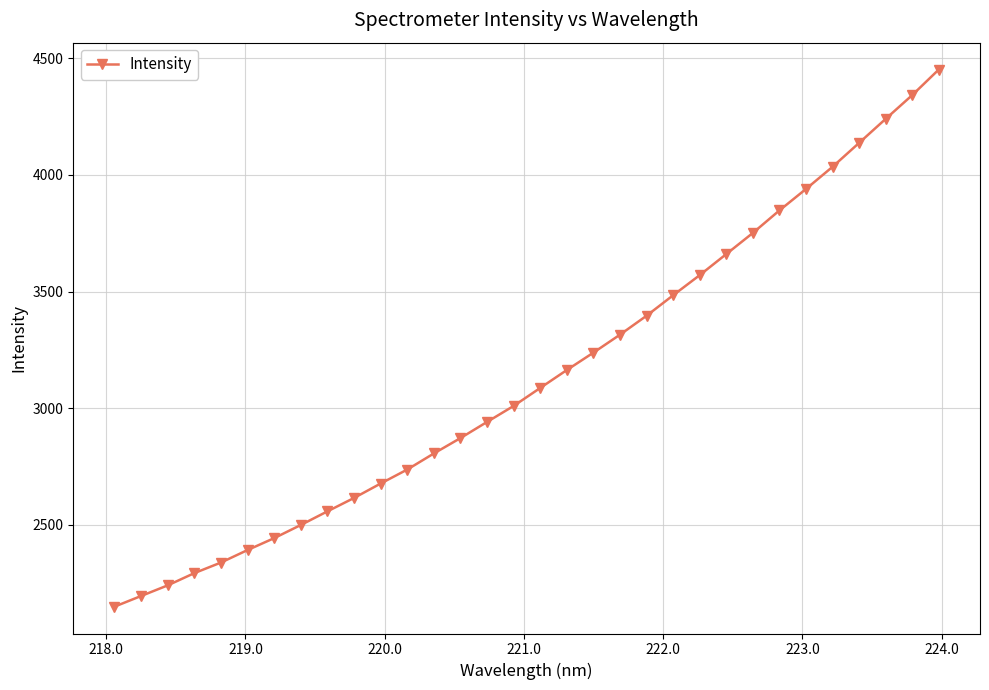

How many data points does each series have?

32